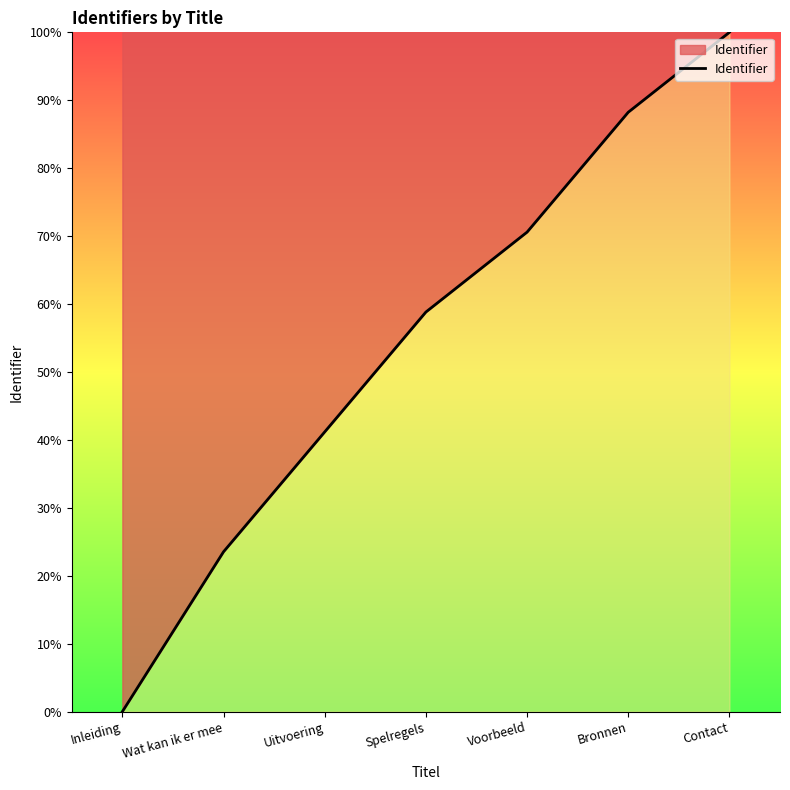

Reading left to right, transcribe all the data shown in this chart.

0.0	23.5	41.2	58.8	70.6	88.2	100.0